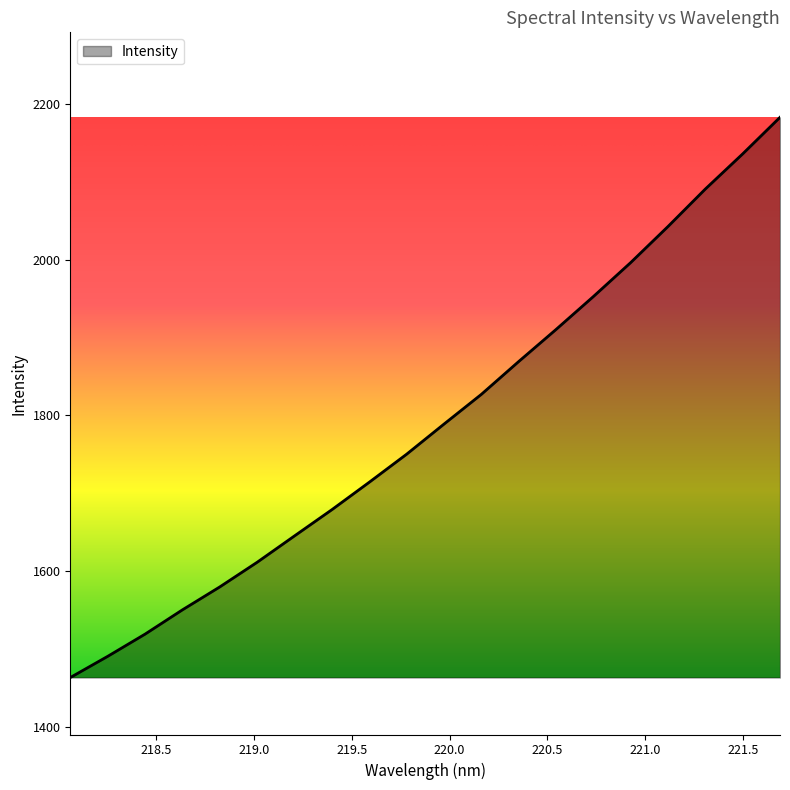

What is the difference between the maximum and minimum values?

719.6